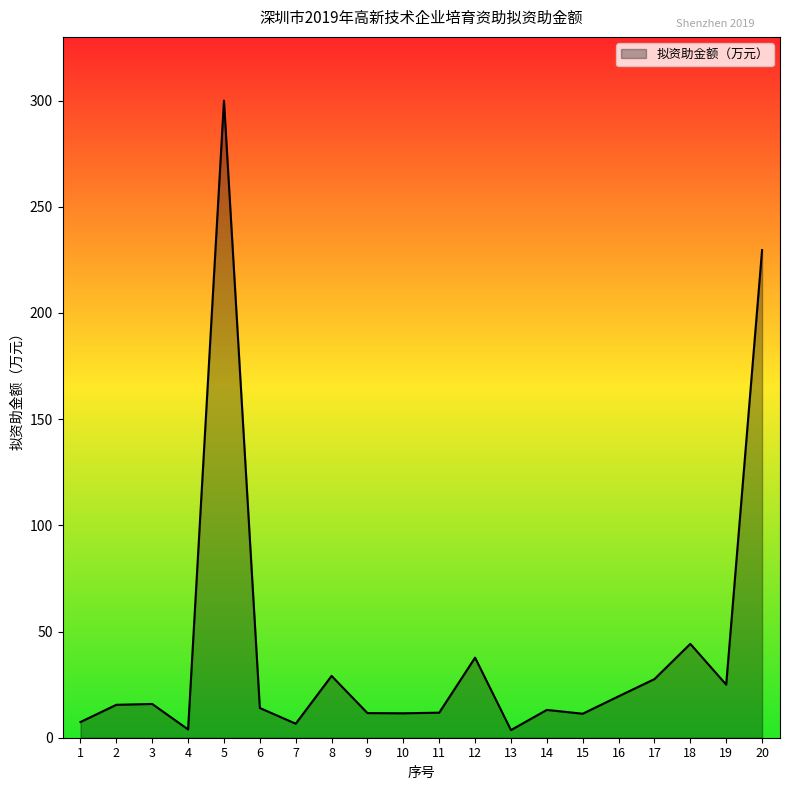

What is the difference between the values at 3 and 8?

13.2